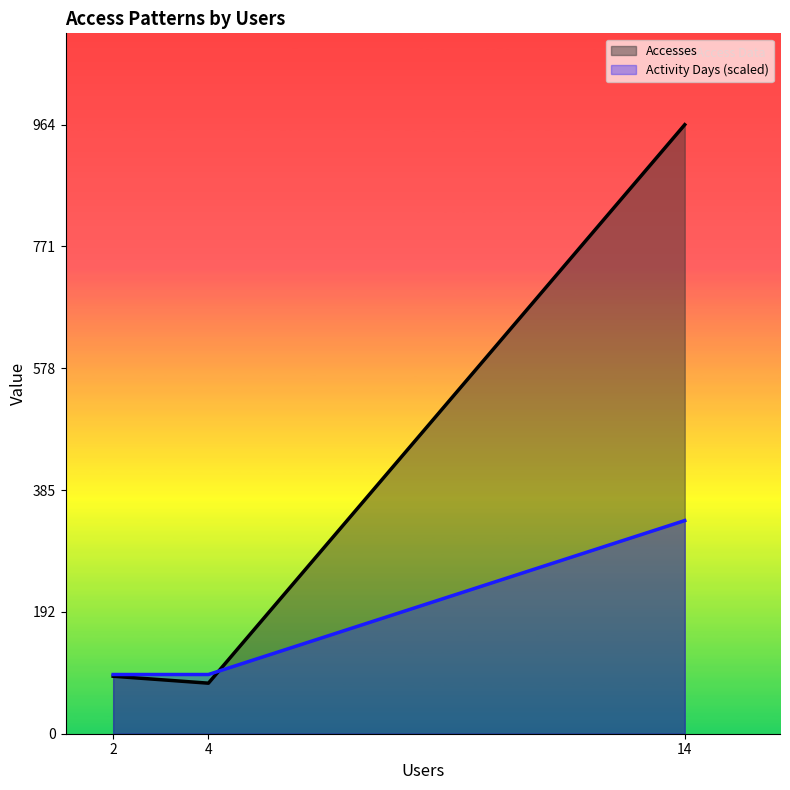

Reading left to right, transcribe all the data shown in this chart.

Accesses: 2=91.0	4=80.0	14=964.0
Activity Days (scaled): 2=93.7	4=93.7	14=337.4